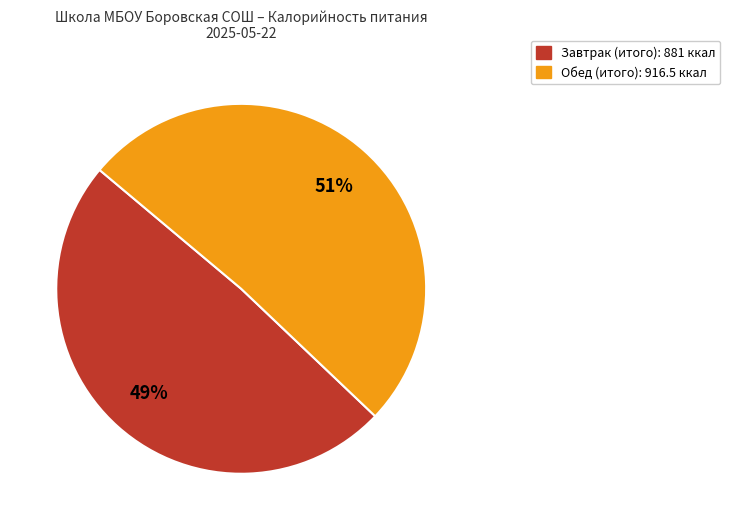

The Завтрак slice represents 49% of the pie. True or false?

True